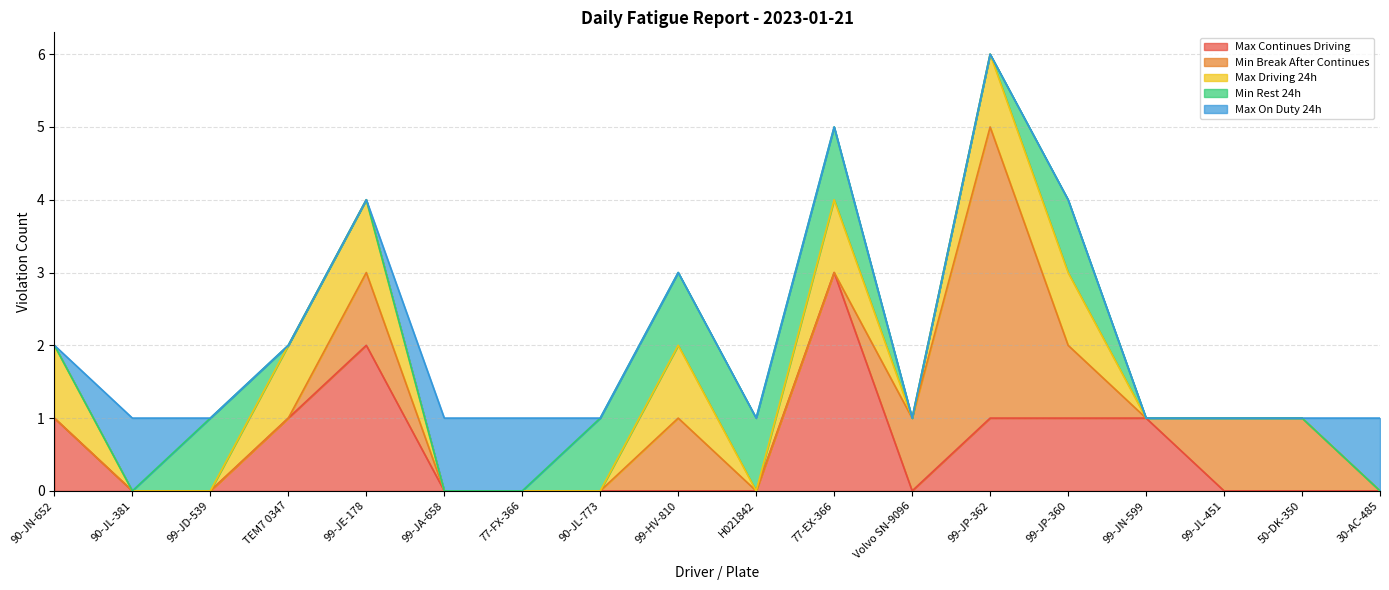

Which series has the largest range (max minus min)?

Min Break After Continues